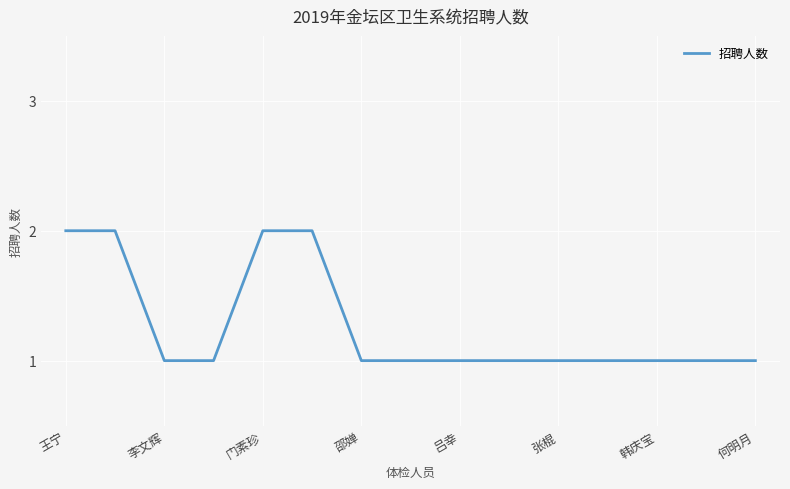

Does the chart display data point markers on the line(s)?

No